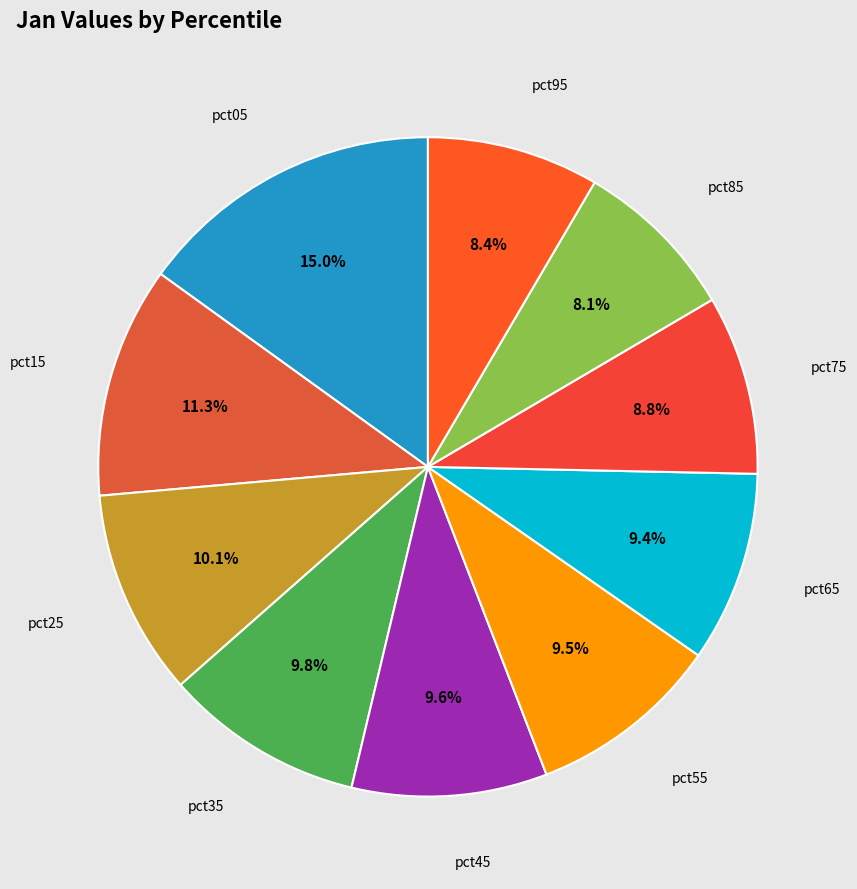

Which slice is the largest?

pct05